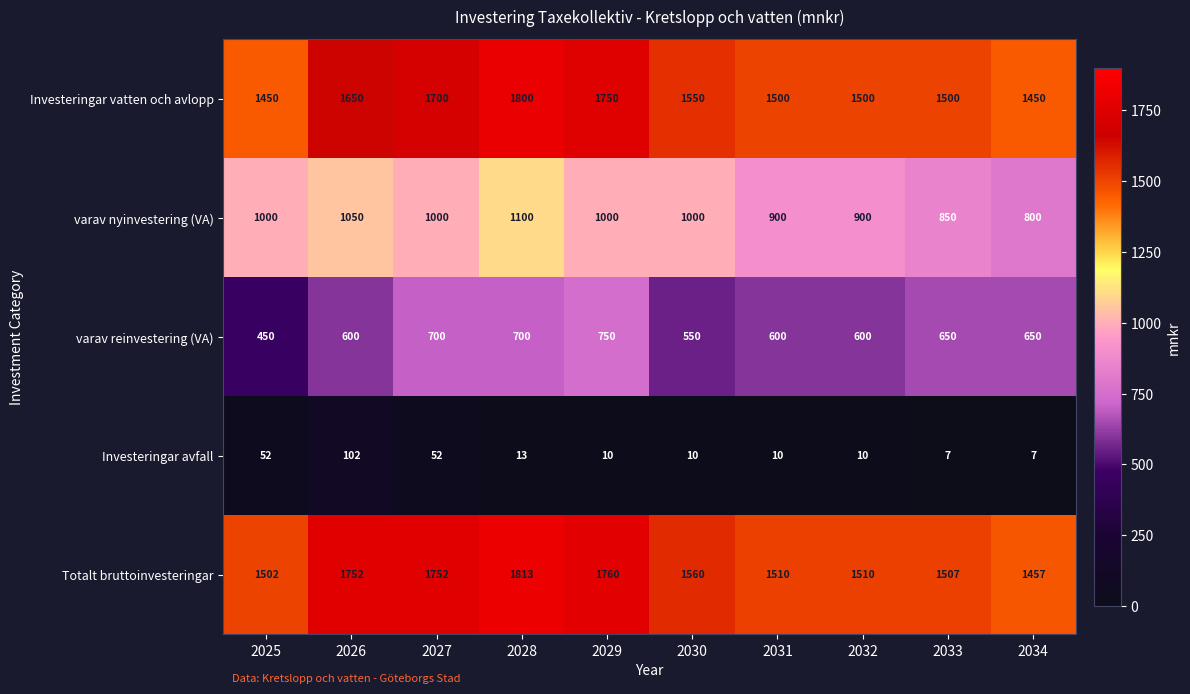

How many data points in Investeringar avfall are less than 10?

2